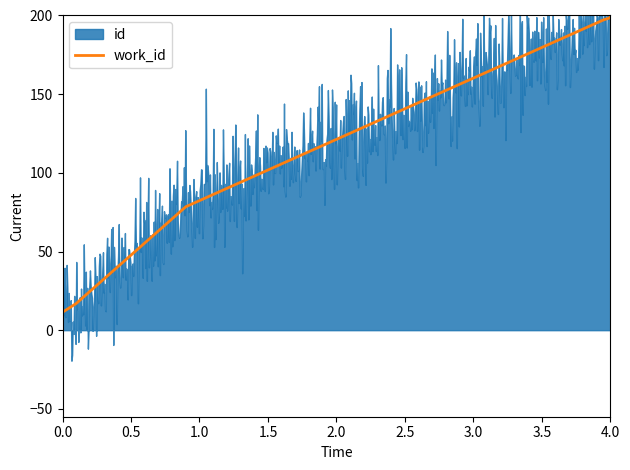

True or false: the data has more than 0 interior local peaks.

False